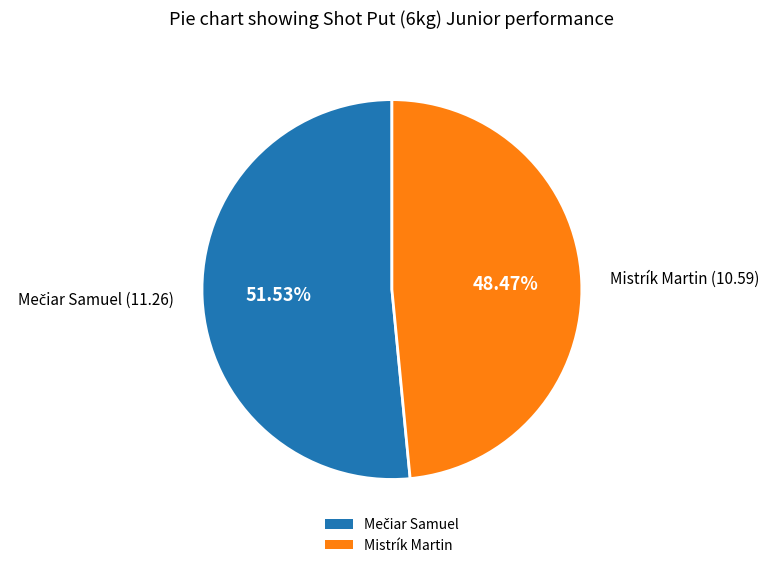

How many slices are in this pie chart?

2